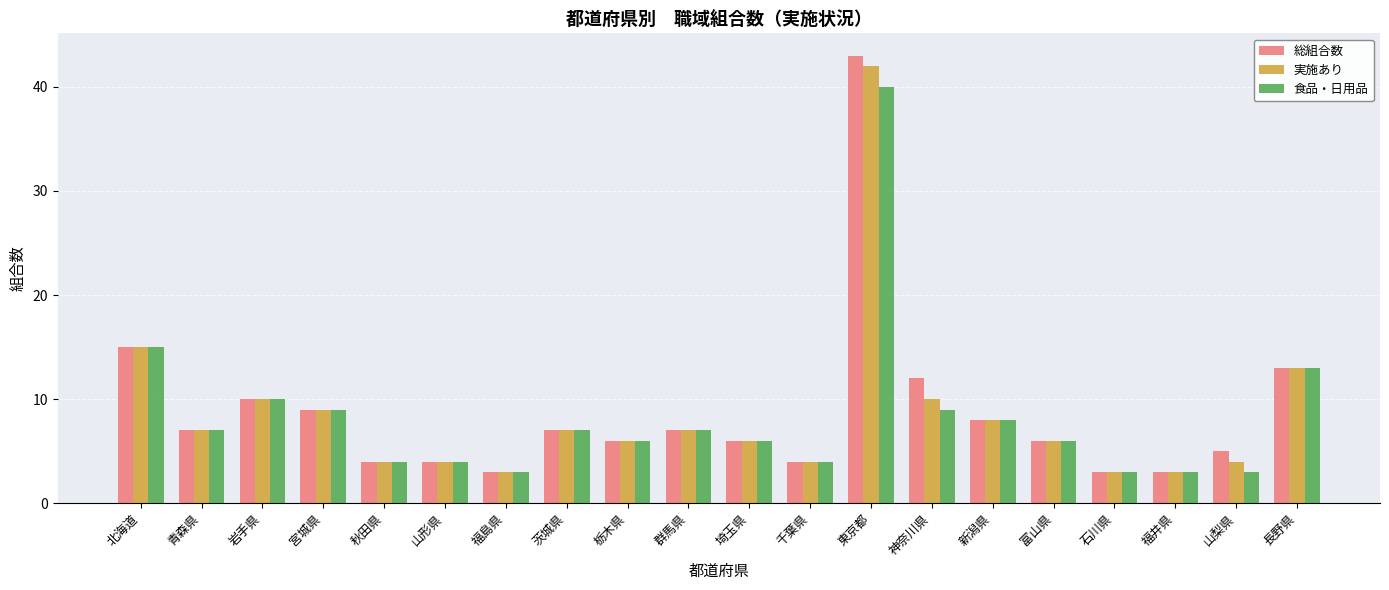

What is the approximate value of 総組合数 at 神奈川県, to the nearest 10?

10